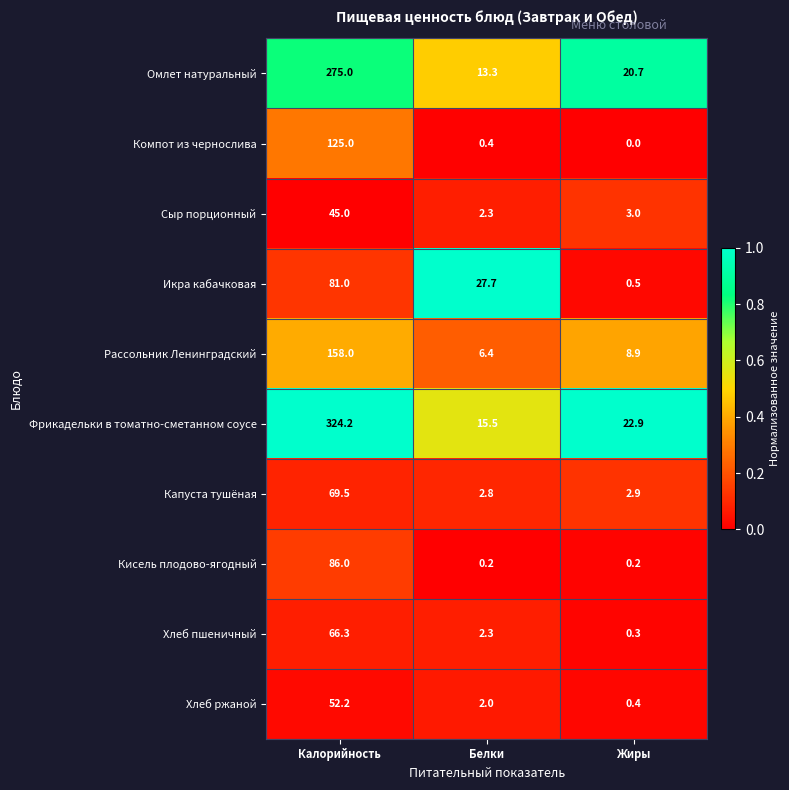

Where does the Рассольник Ленинградский series first go above 8?

Калорийность